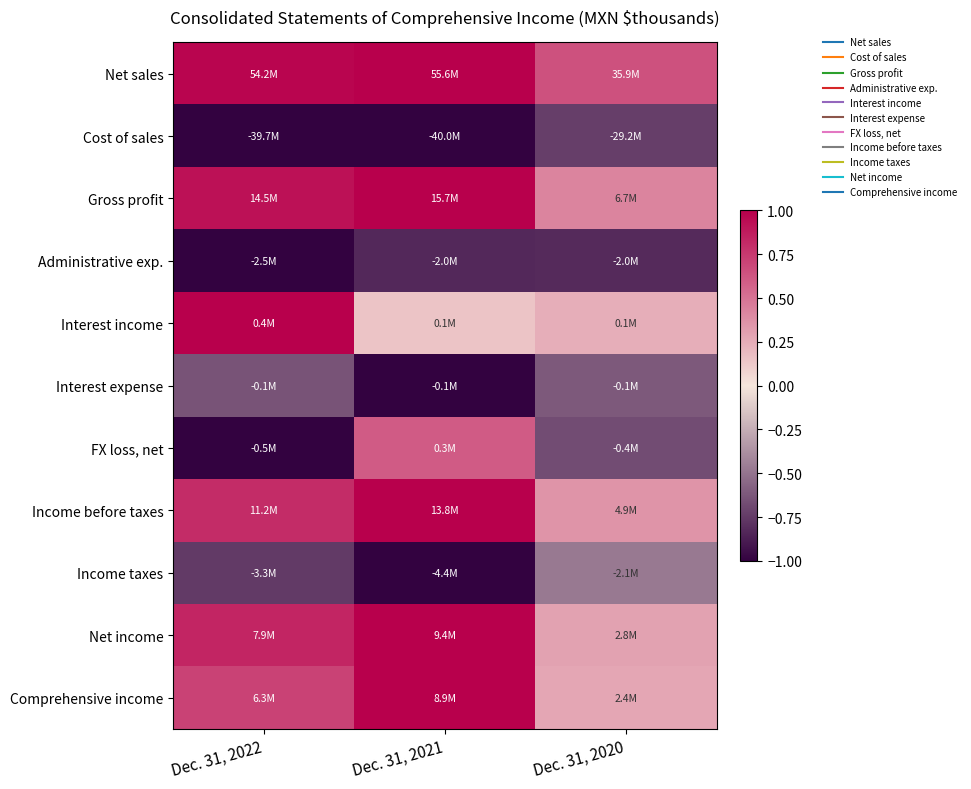

Count the number of categories in the chart.

3